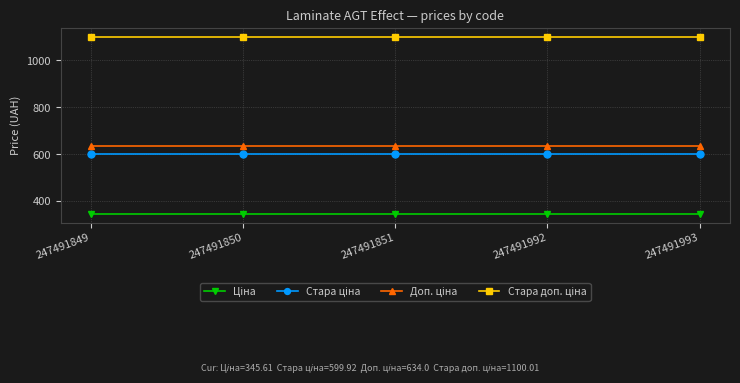

What is the smallest value displayed?

345.6